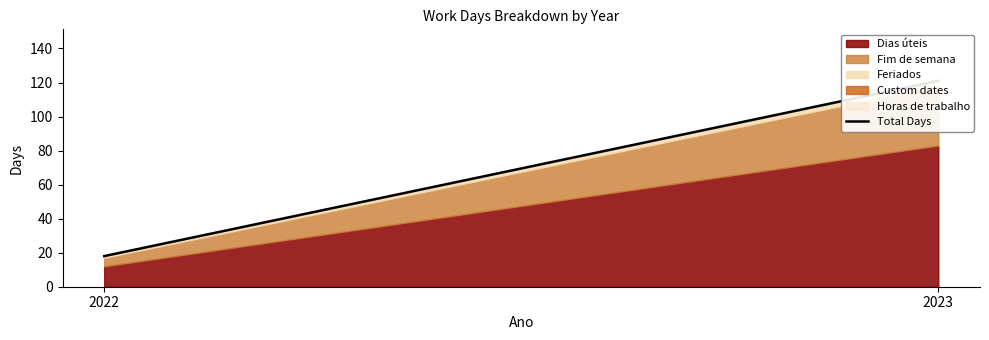

List the labels in order of value, largest first.

2023, 2022